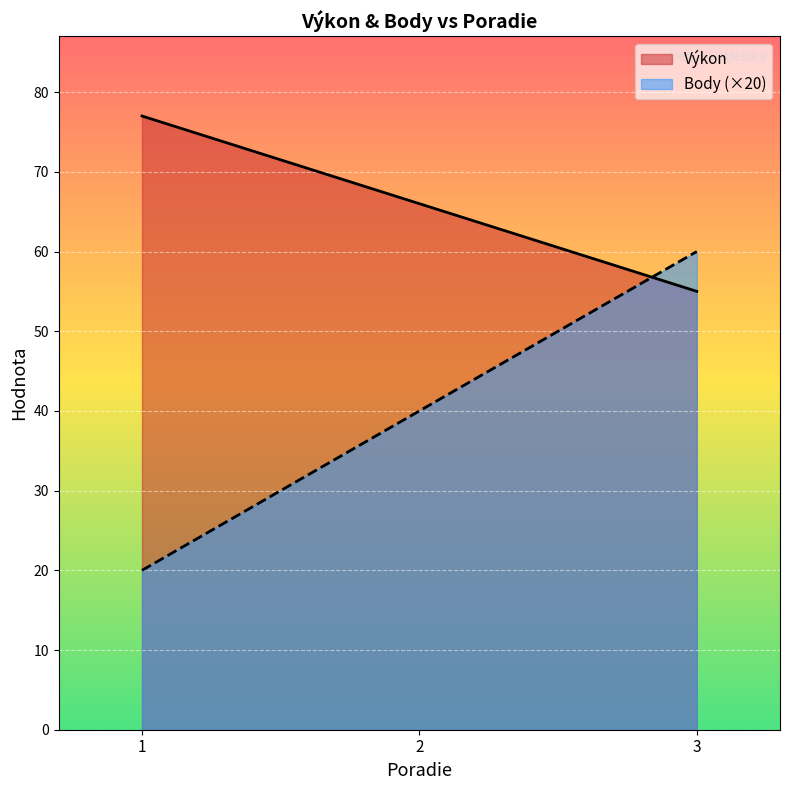

At which category is the sum across all series the highest?

3